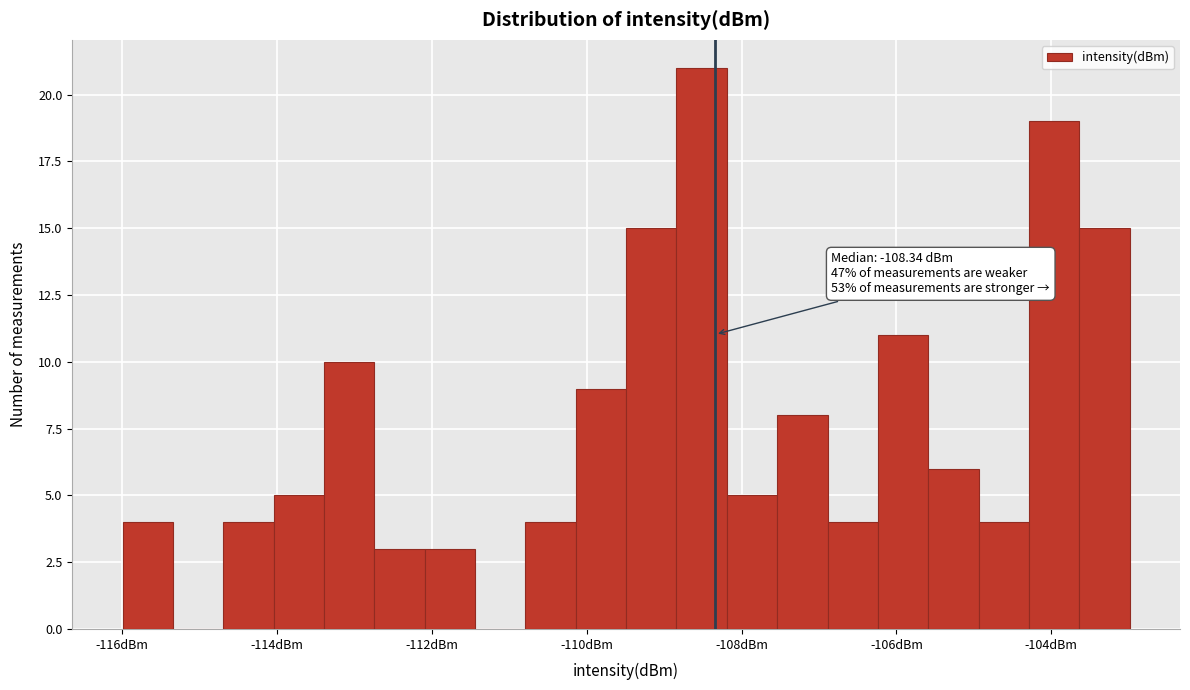

Read against the x-axis, roughly where is the centre of the tallest bar?

-108.6